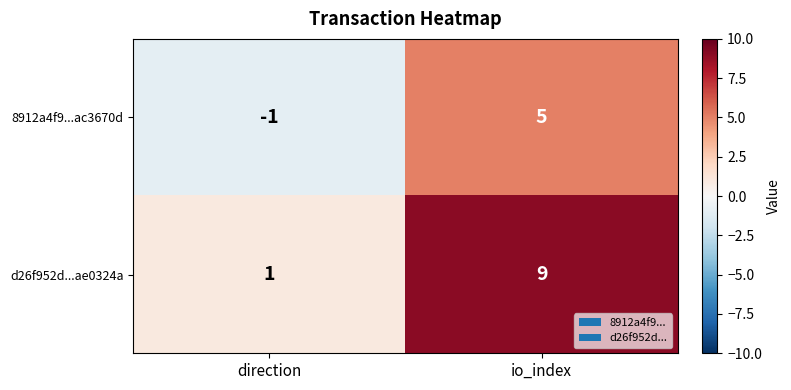

The d26f952d...ae0324a series shows 15 at io_index. True or false?

False